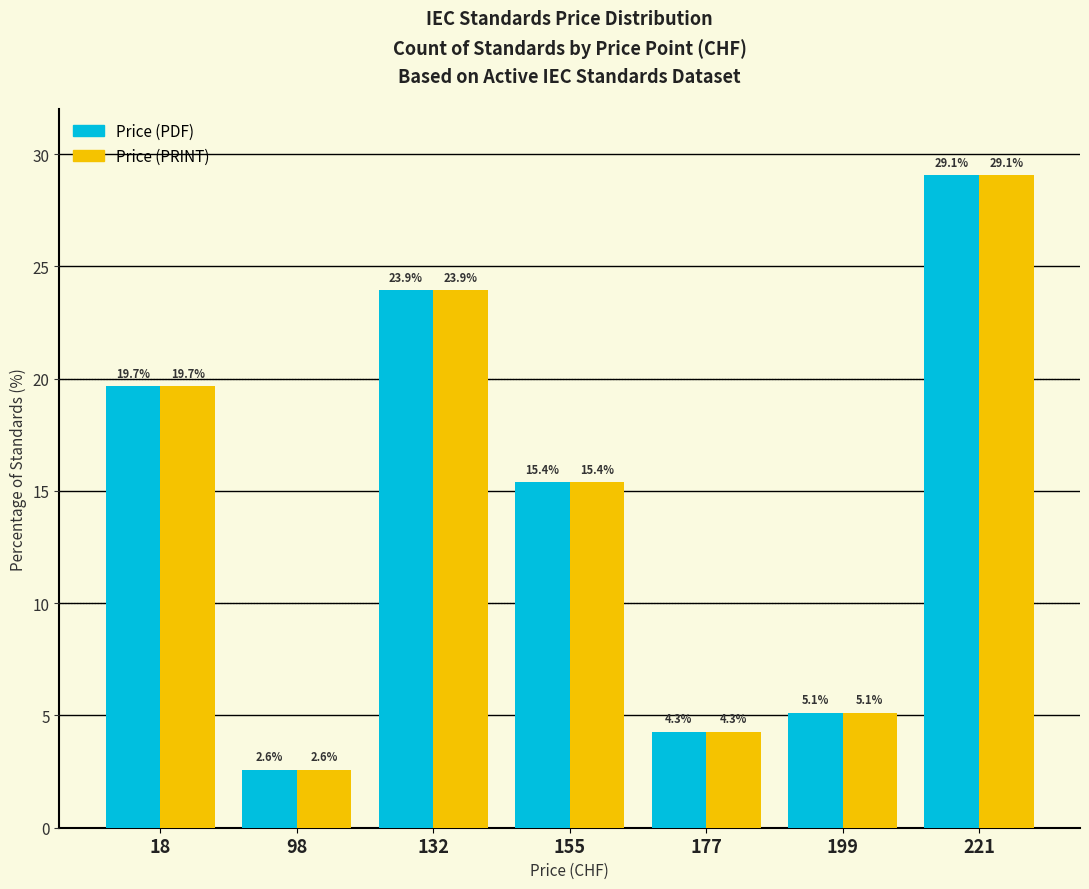

List the labels in order of Price (PDF) value, largest first.

221, 132, 18, 155, 199, 177, 98